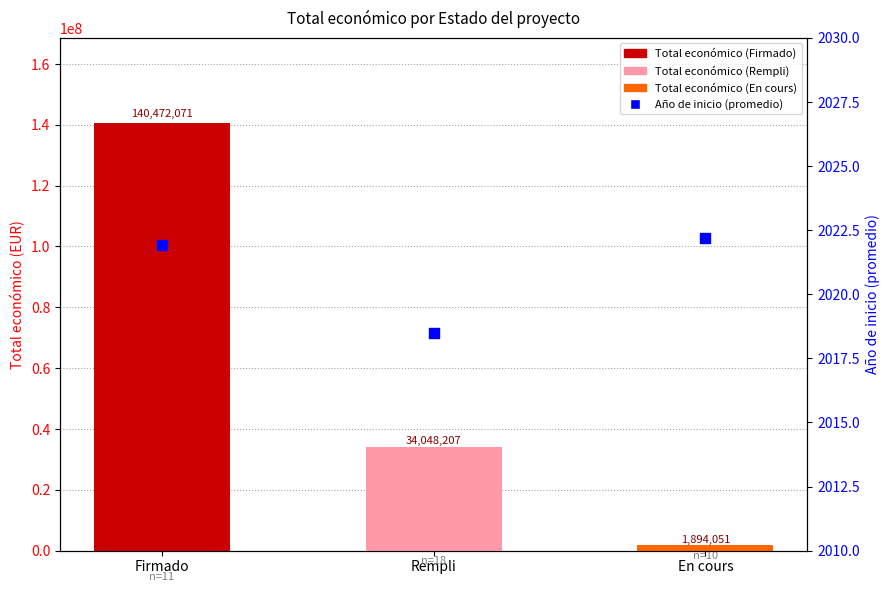

Is the value of Año de inicio (promedio) at Firmado greater than the value of Total económico at Rempli?

No